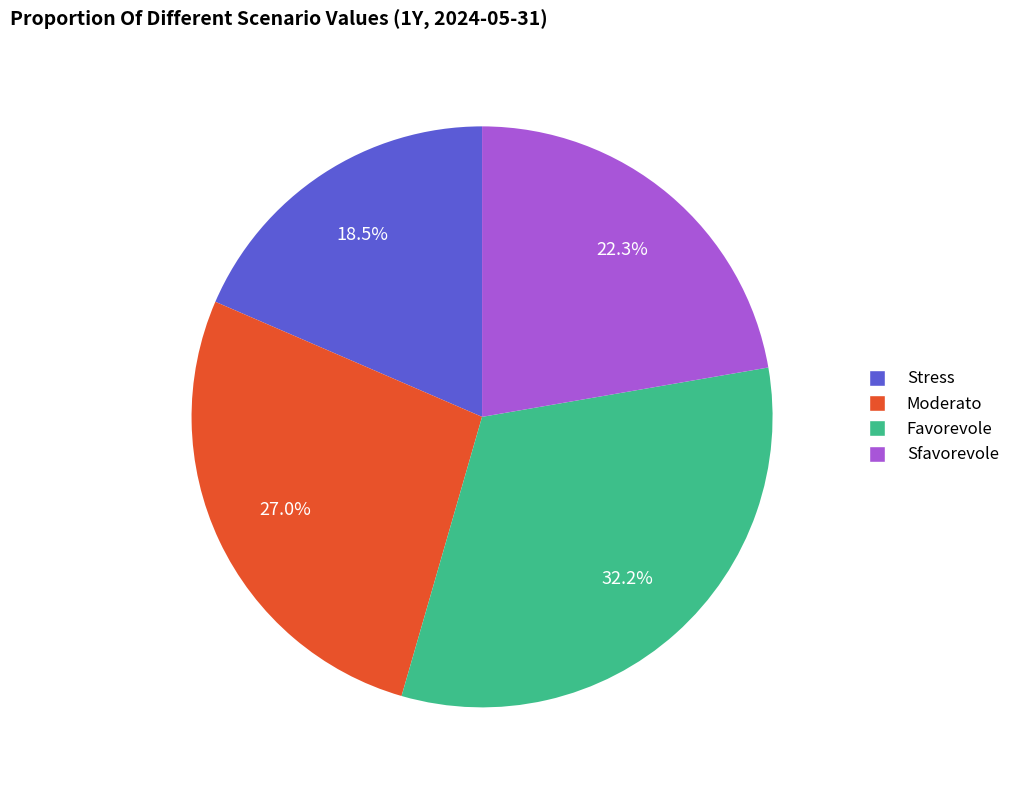

Rank the categories by value from lowest to highest.

Stress, Sfavorevole, Moderato, Favorevole